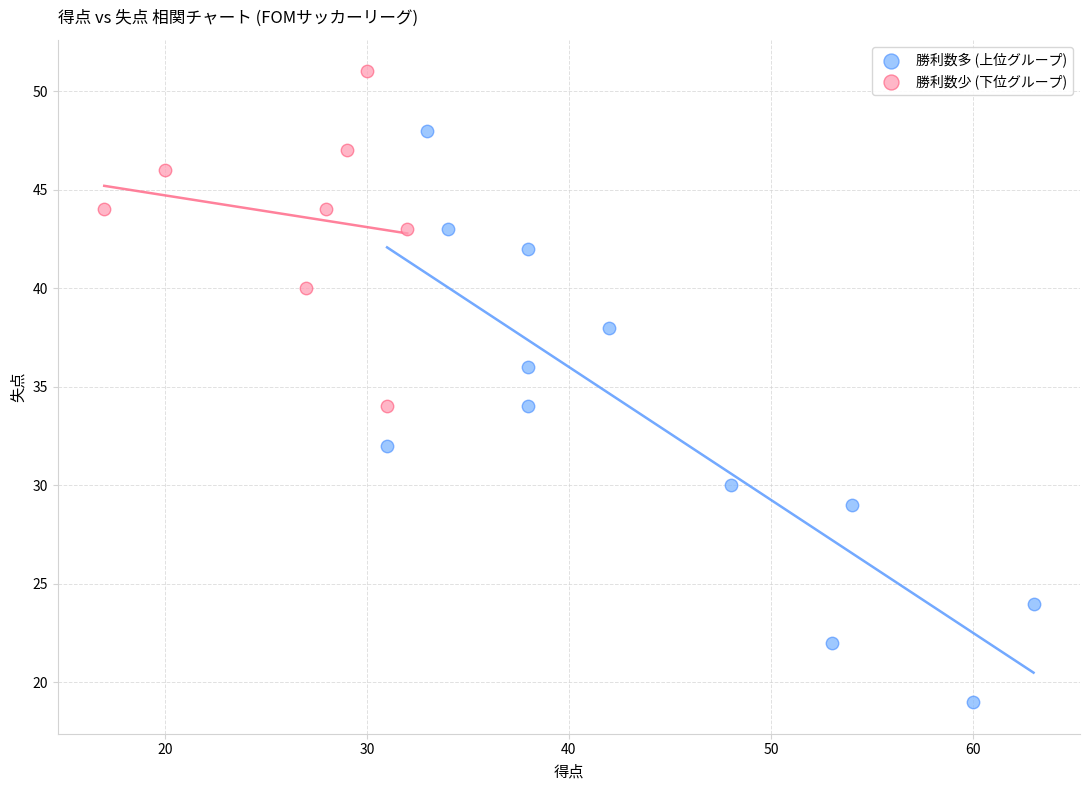

Which series contains the lowest Y value?

勝利数多 (上位グループ)